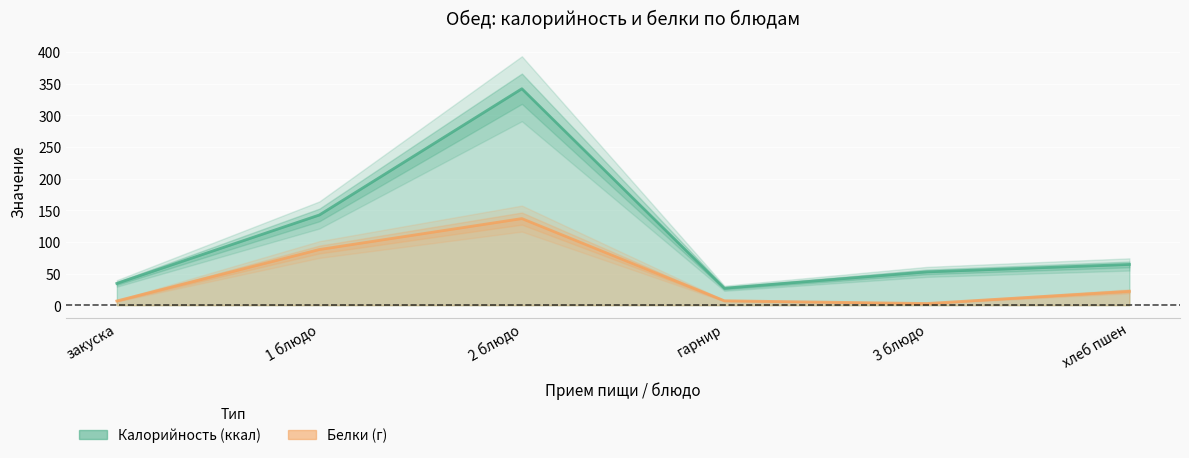

True or false: Белки (г) and Калорийность (ккал) intersect in this chart.

False